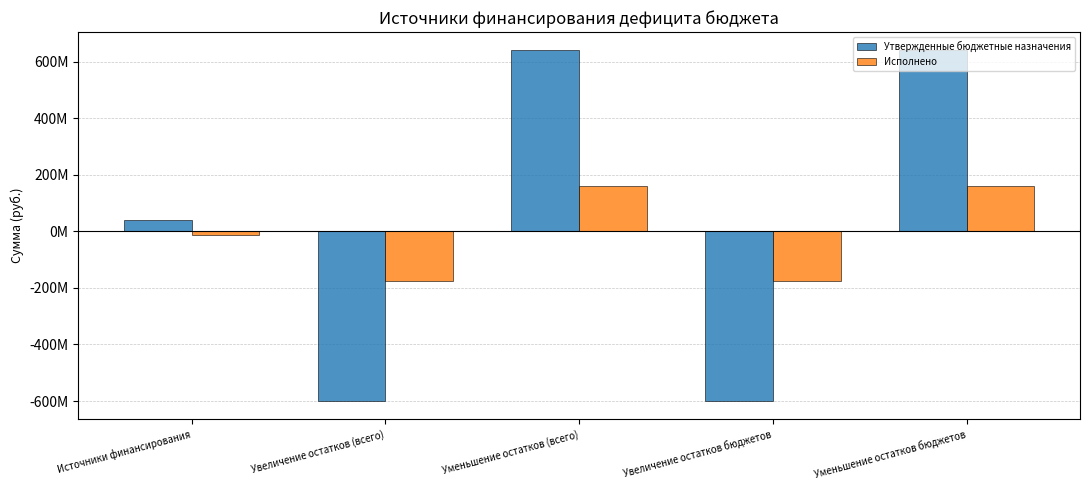

What are all the series names shown in the legend?

Утвержденные бюджетные назначения, Исполнено